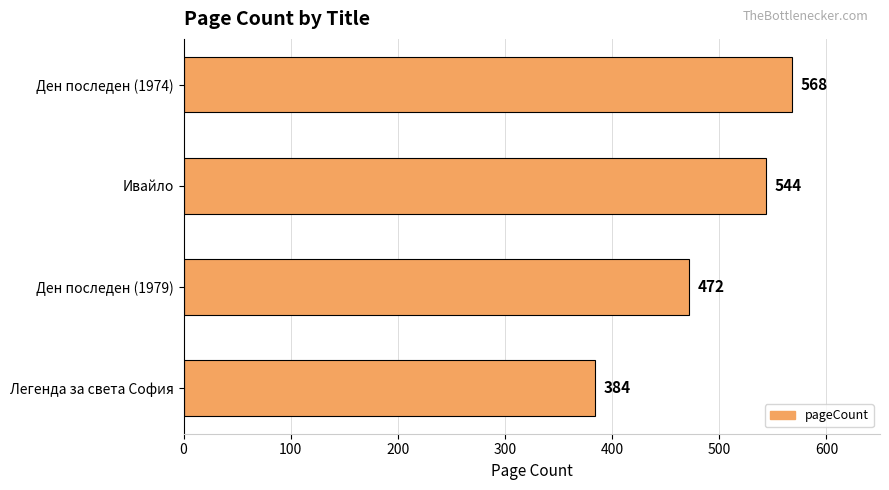

Reading top to bottom, extract all data points from this chart.

Ден последен (1974)=568	Ивайло=544	Ден последен (1979)=472	Легенда за света София=384